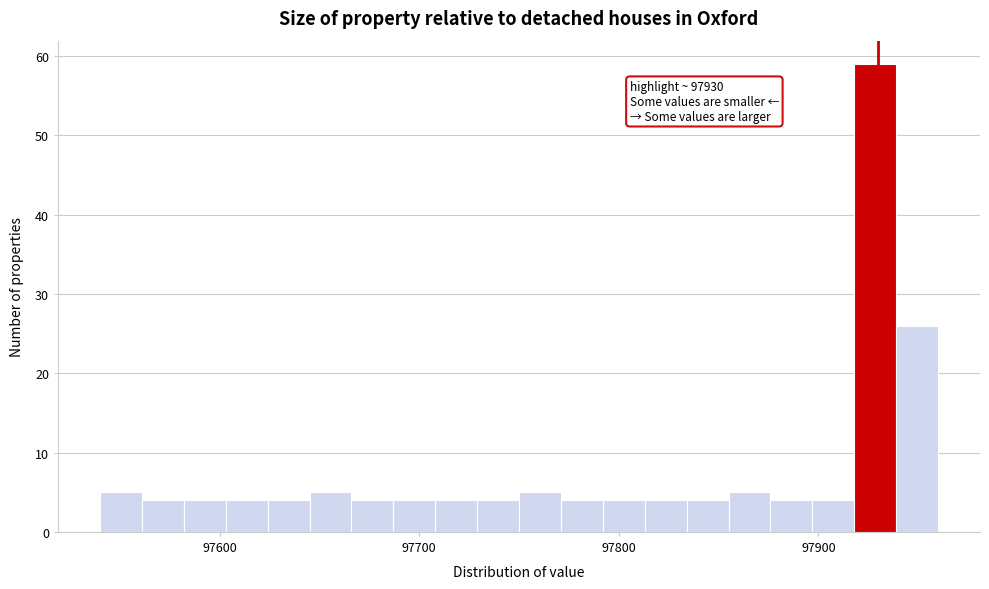

Read against the x-axis, roughly where is the centre of the tallest bar?

97930